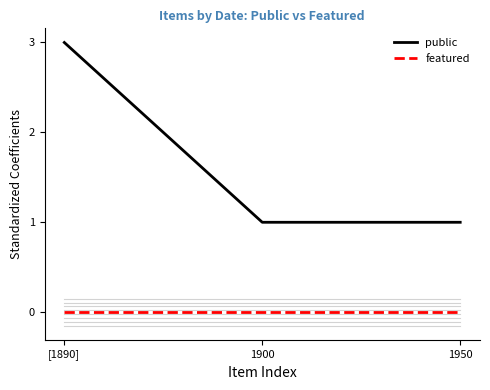

Reading left to right, what are all the values shown in this chart?

public: [1890]=3	1900=1	1950=1
featured: [1890]=0	1900=0	1950=0